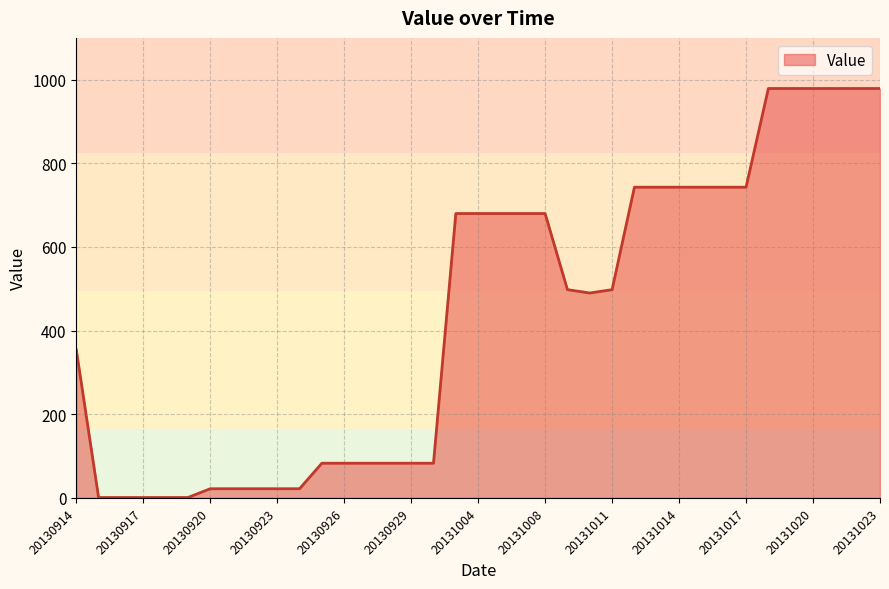

What is the difference between the maximum and minimum values?

978.0